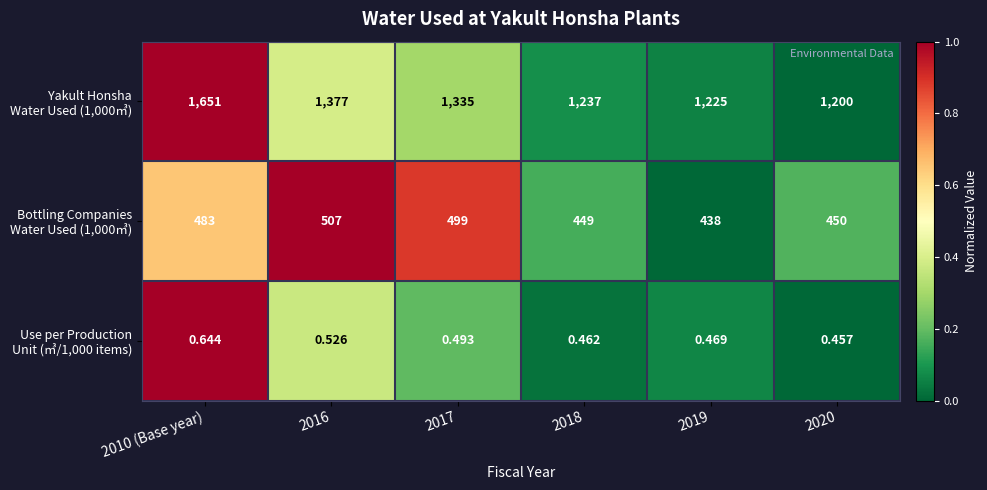

What is the spread (max minus min) of values at 2018?

1236.5